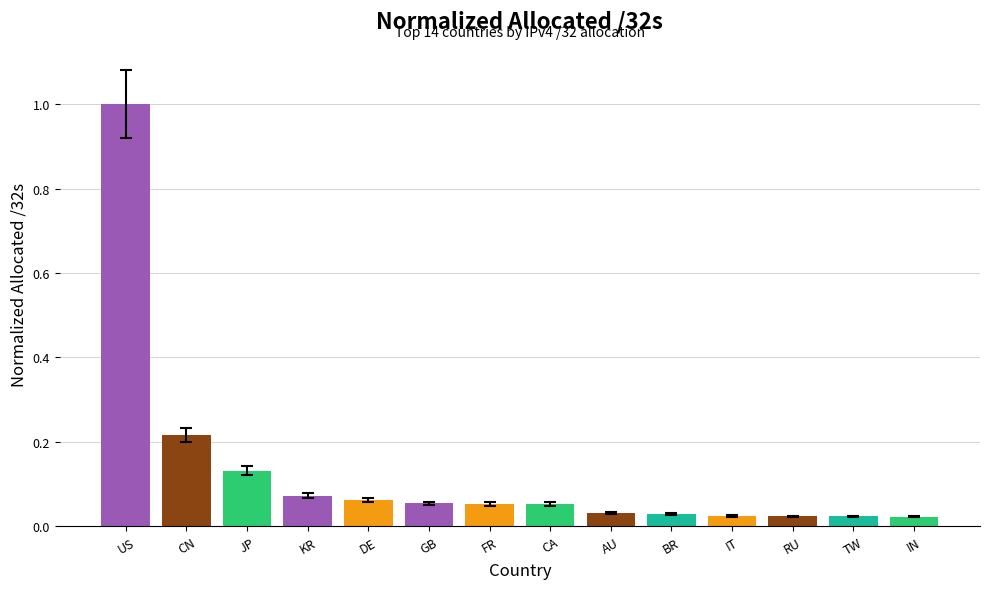

Does the chart contain stacked bars?

No